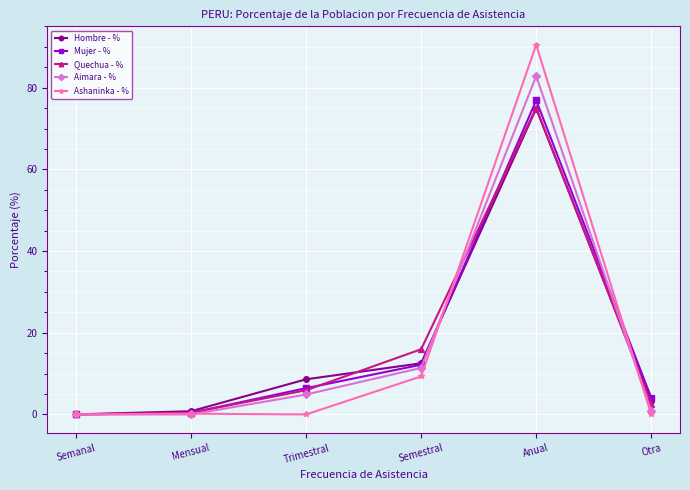

What is the sum of all Mujer - % values?

100.0